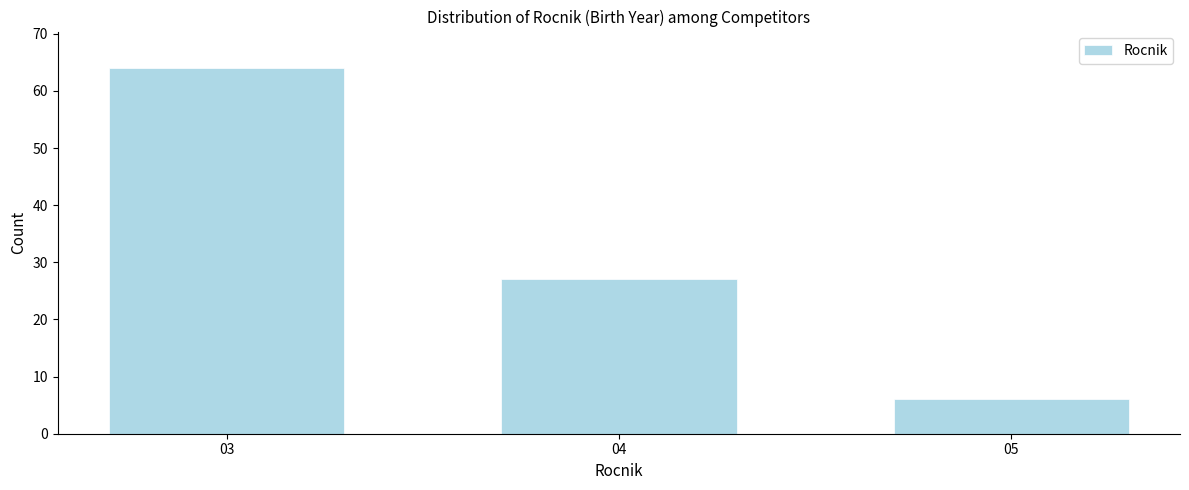

Reading left to right, extract all data points from this chart.

64	27	6